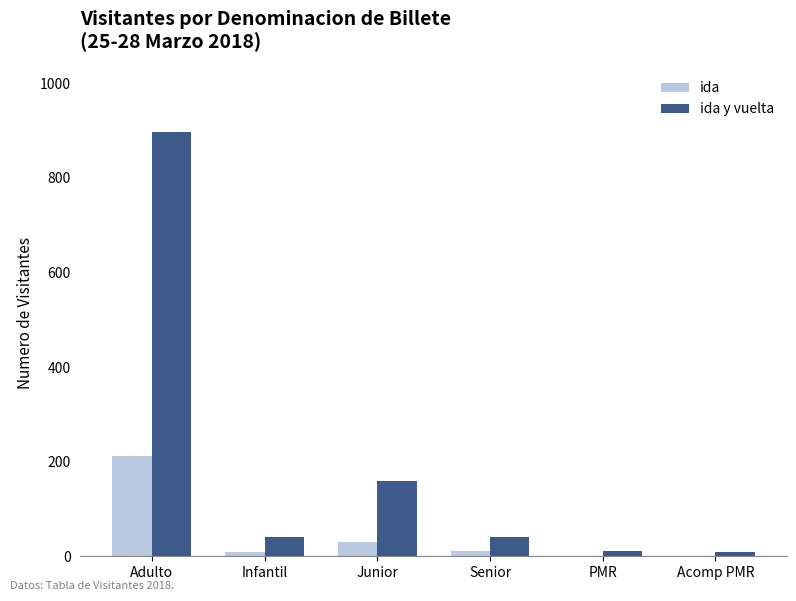

What is the average value of the ida y vuelta series?

193